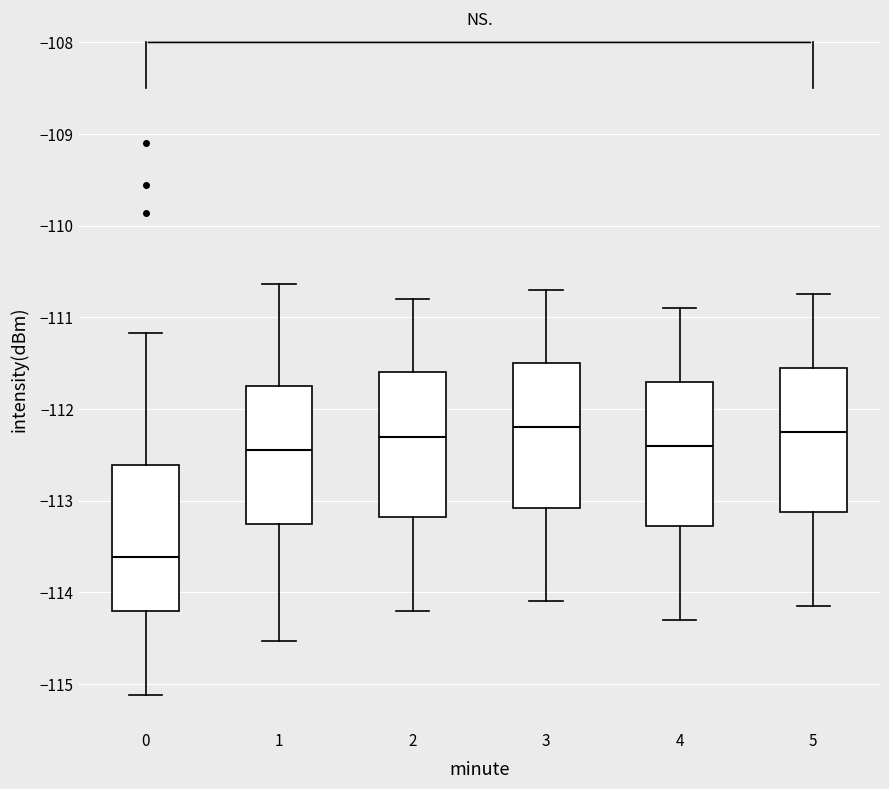

Where does the lower whisker of the box at x = 4 end on the y-axis? The values are not printed on the chart, so give them approximately, as read against the axis.

-114.3